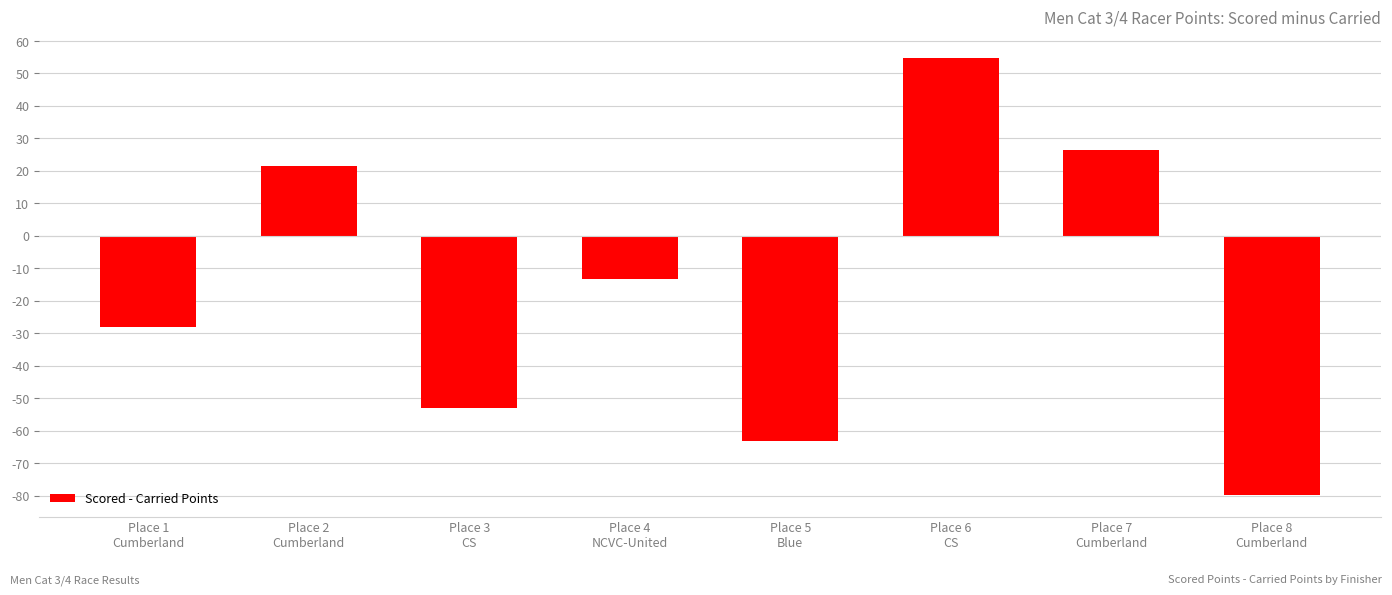

Rank the categories by value from highest to lowest.

Place 6
CS, Place 7
Cumberland, Place 2
Cumberland, Place 4
NCVC-United, Place 1
Cumberland, Place 3
CS, Place 5
Blue, Place 8
Cumberland